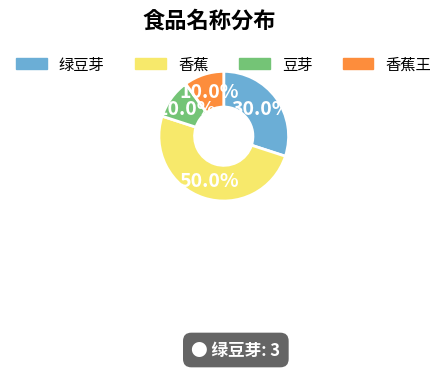

How many segments does this pie chart have?

4